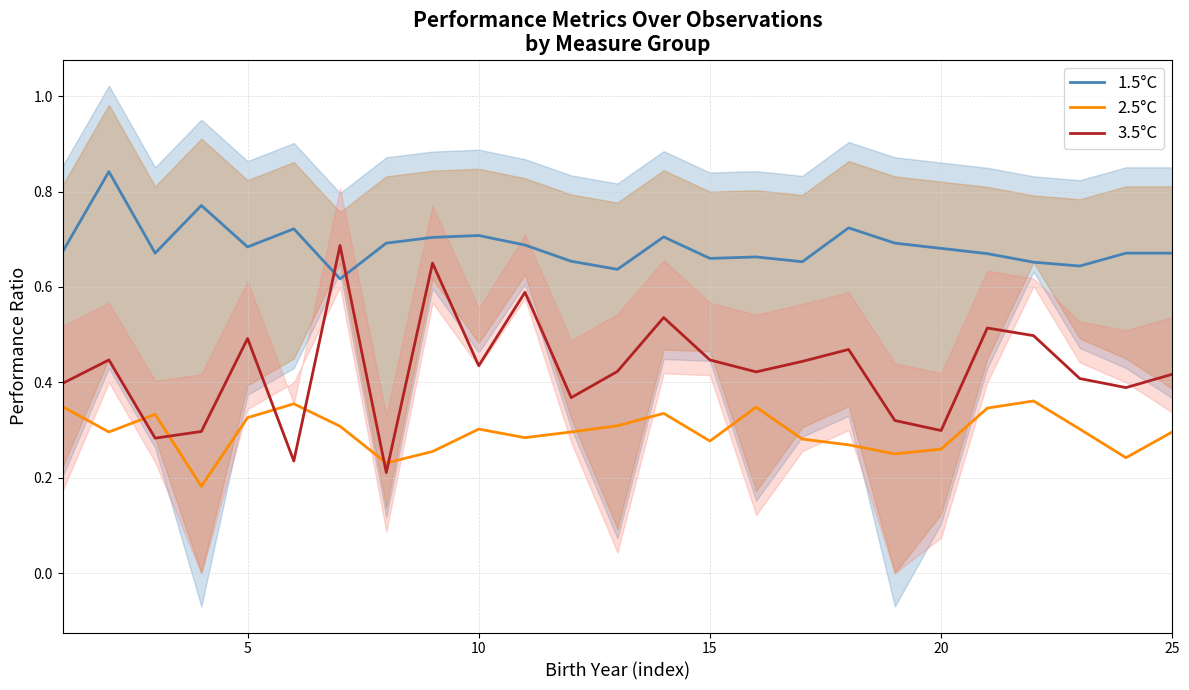

The value of 3.5°C at 5 is 0.7. True or false?

False